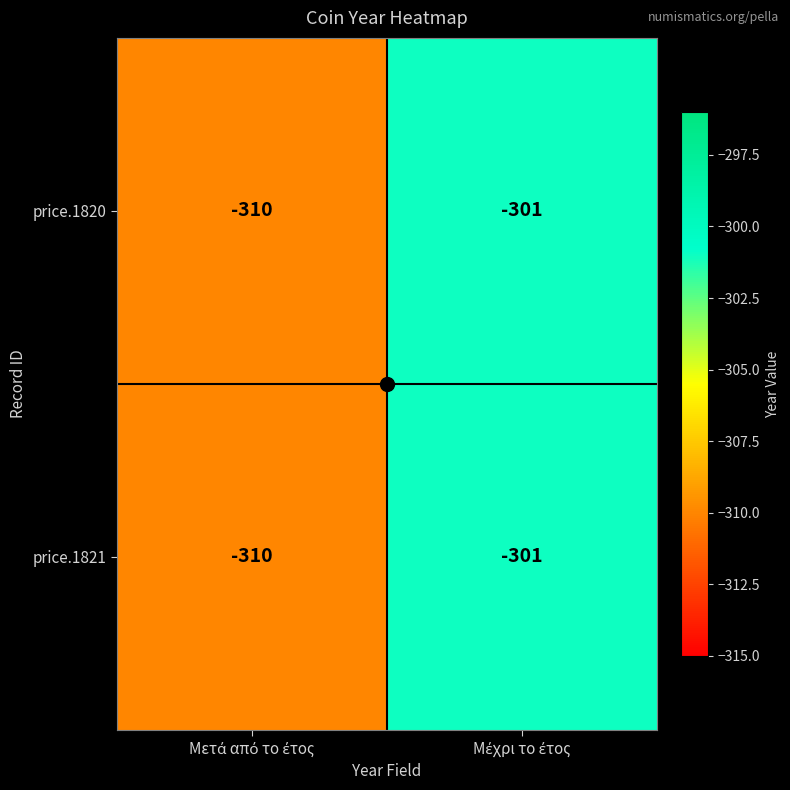

What is the sum of all price.1821 values?

-611